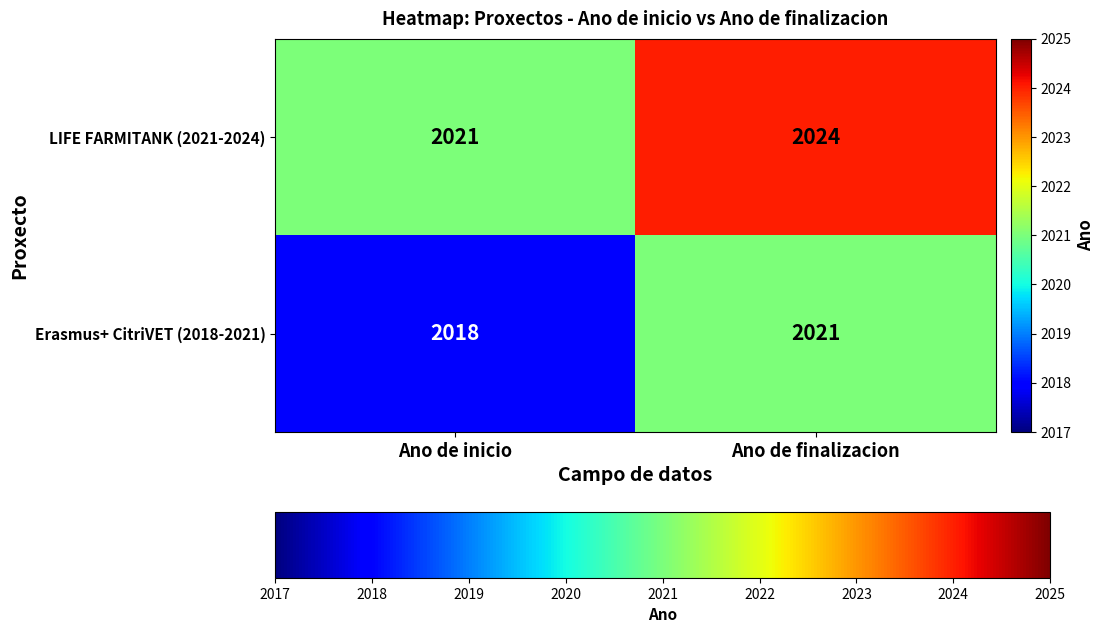

Reading left to right, what are all the values shown in this chart?

LIFE FARMITANK (2021-2024): 2021	2024
Erasmus+ CitriVET (2018-2021): 2018	2021